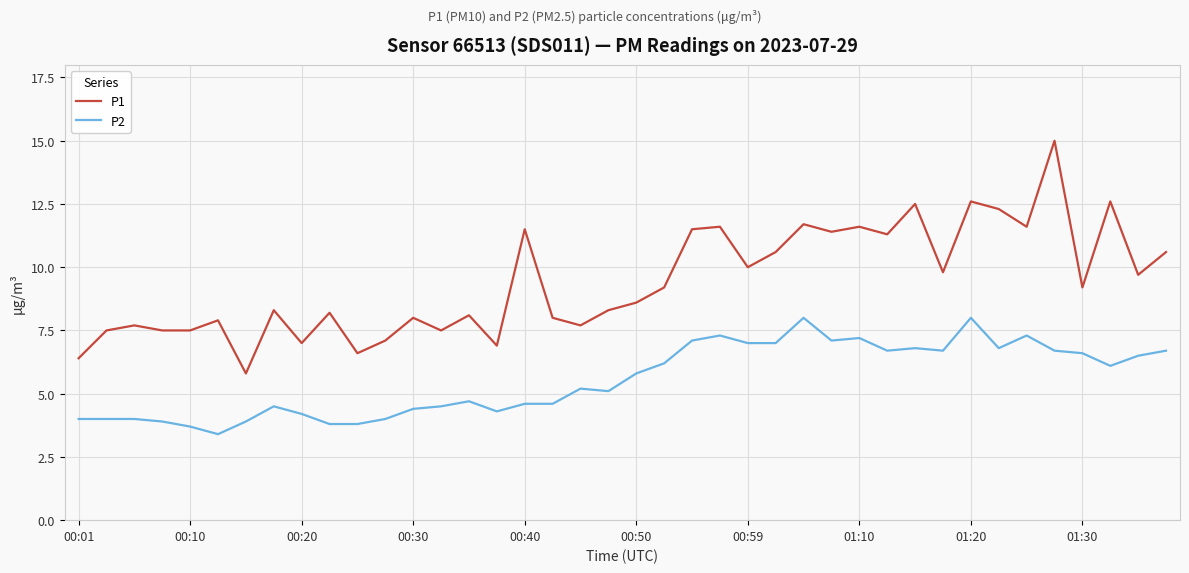

At how many categories does at least one series exceed 13?

1